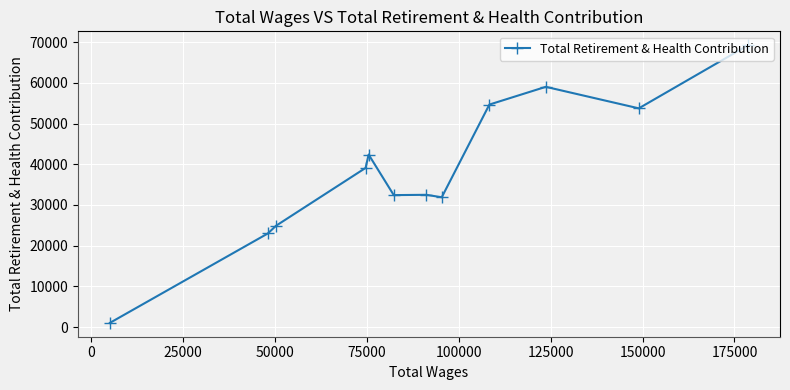

How many points are higher than both their immediate neighbors (excluding endpoints)?

3